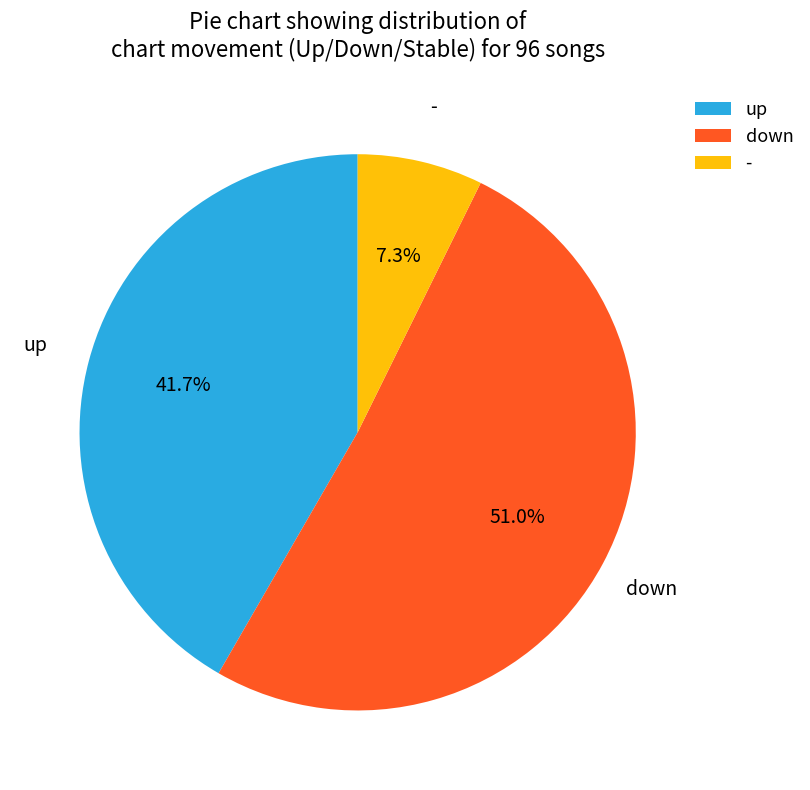

What percentage do - and down together represent?

58.3%